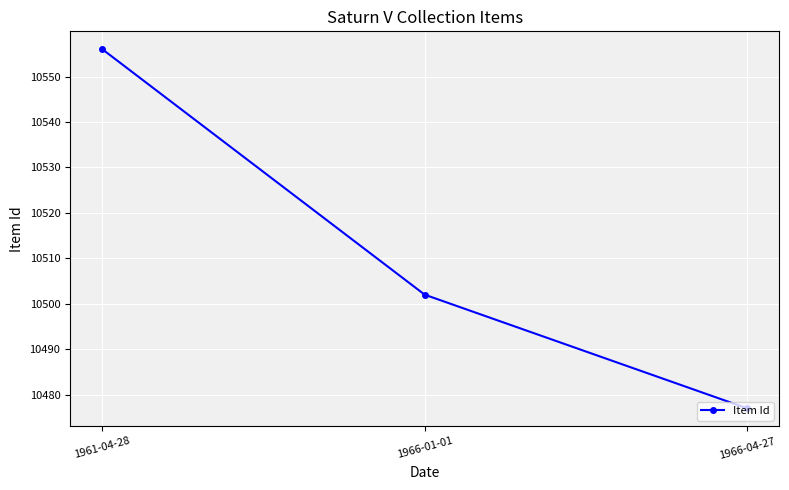

Count the values in the range 10477 to 10556.

3